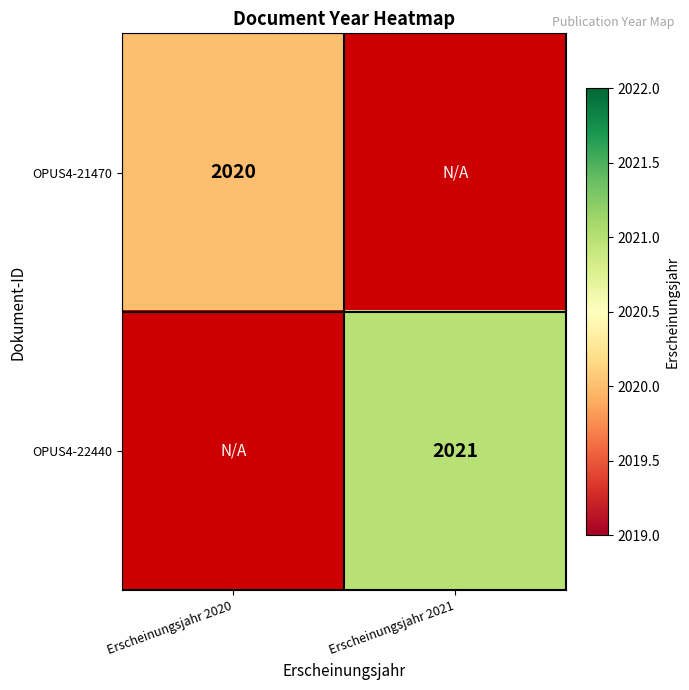

Is it true that OPUS4-22440 equals 2990 at Erscheinungsjahr 2021?

False